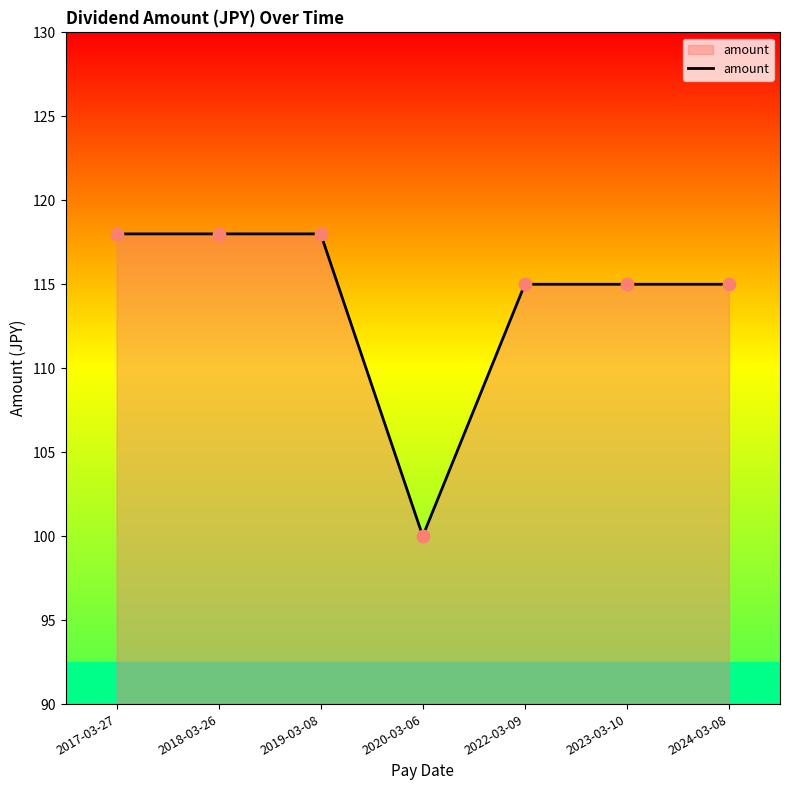

What is the change in value from 2019-03-08 to 2022-03-09?

-3